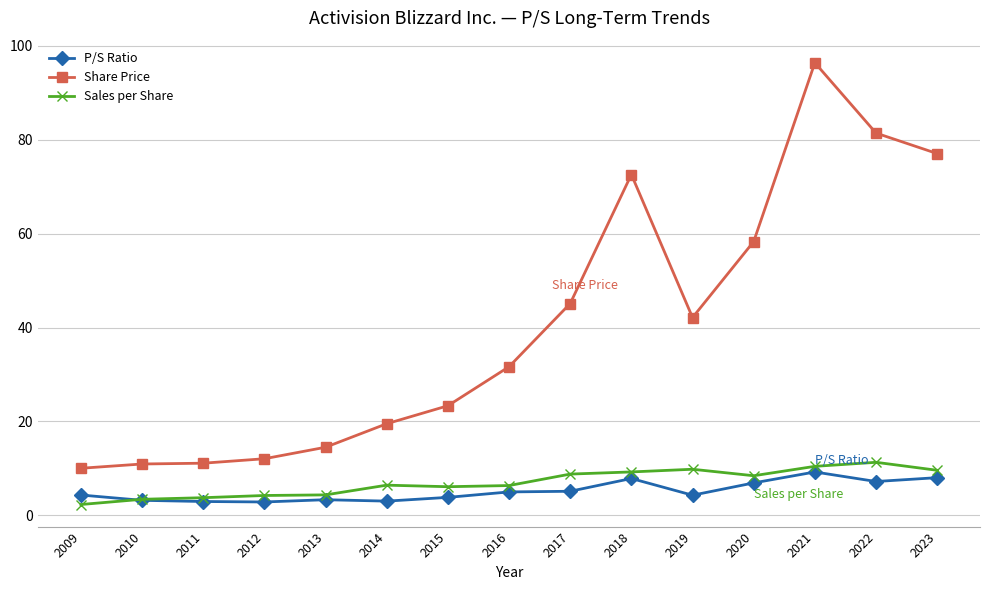

How many lines are shown in the chart?

3